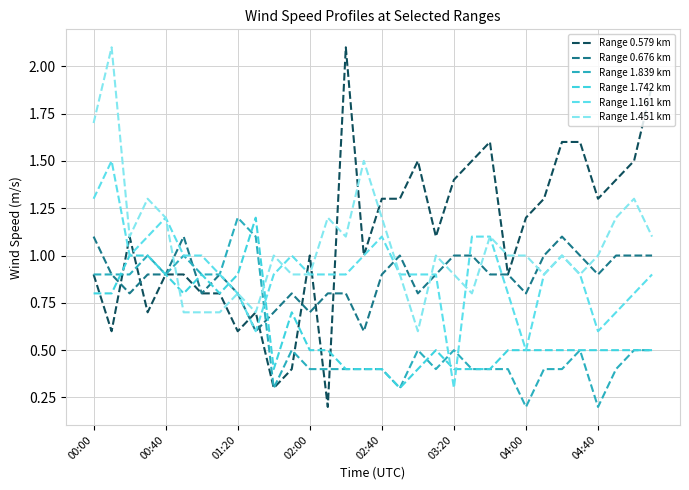

How many Range 0.676 km values are between 0 and 1?

29